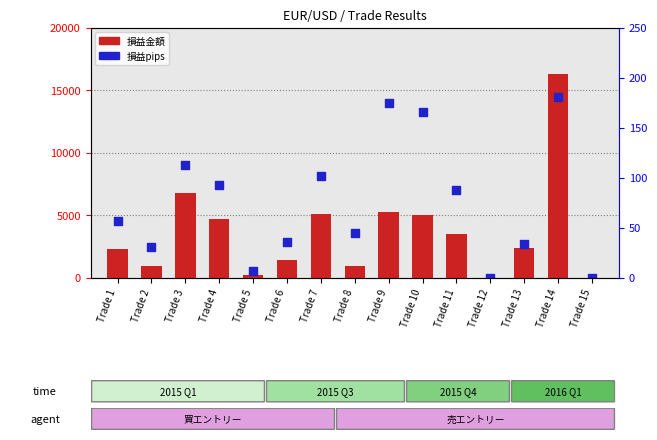

Which series has the largest Y range (max minus min)?

損益金額